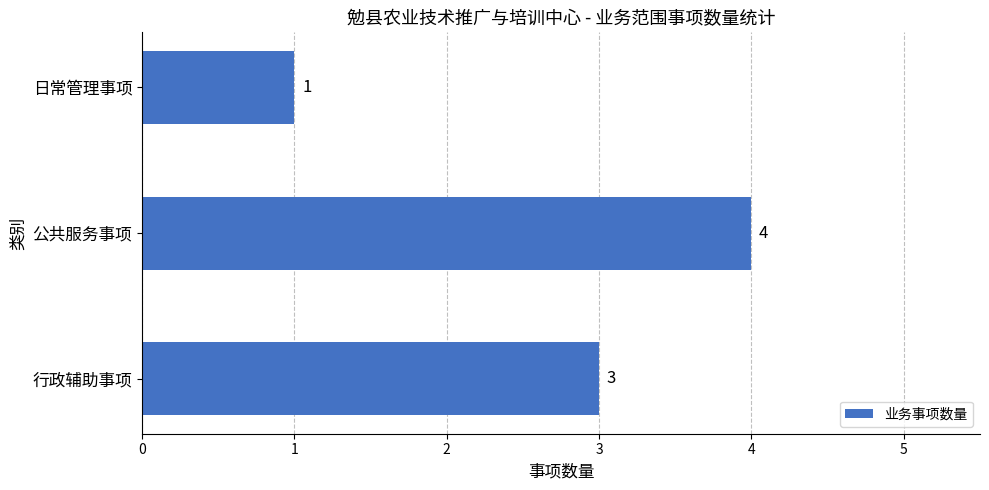

What is the change in value from 行政辅助事项 to 公共服务事项?

+1